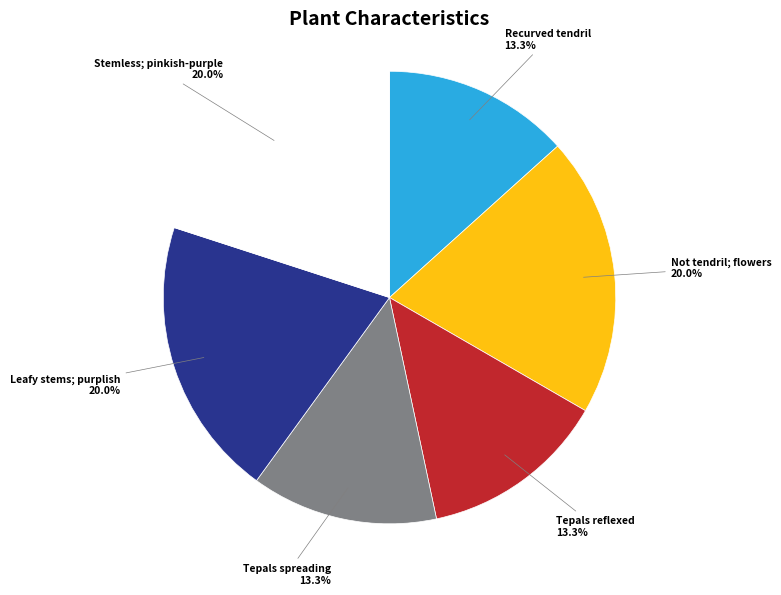

Between Leafy stems; purplish and Tepals reflexed, which is larger?

Leafy stems; purplish